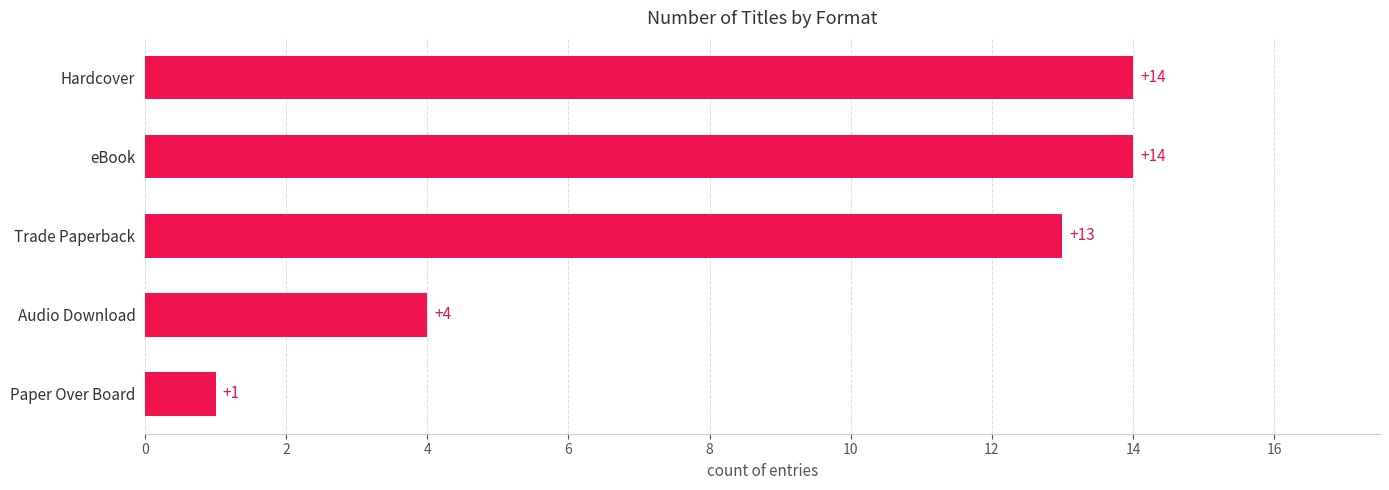

Approximately how many times larger is the value at Hardcover compared to eBook?

1.0